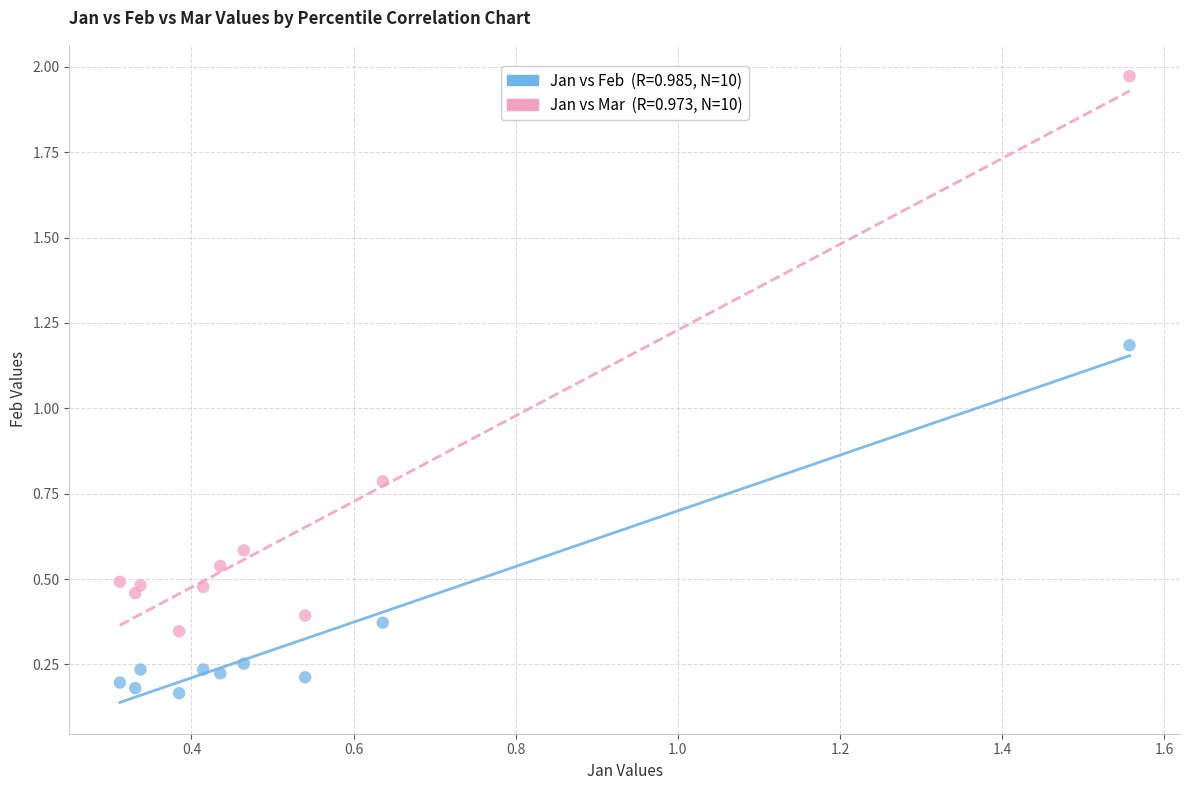

Across all series, what Y value is closest to 1?

1.2